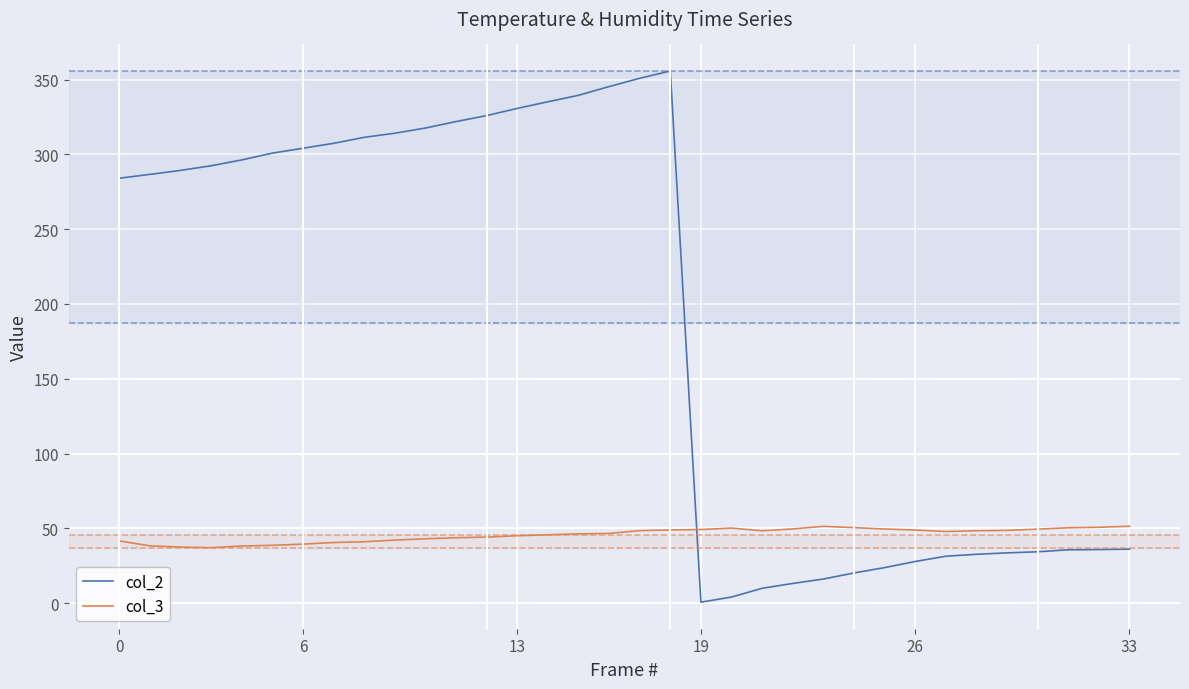

What is the difference between the maximum and minimum values in the col_3 series?

14.3